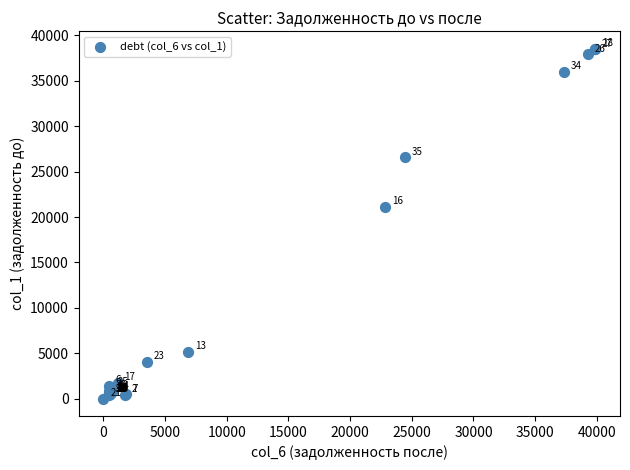

What Y value in the scatter plot is closest to 19263?

21145.0